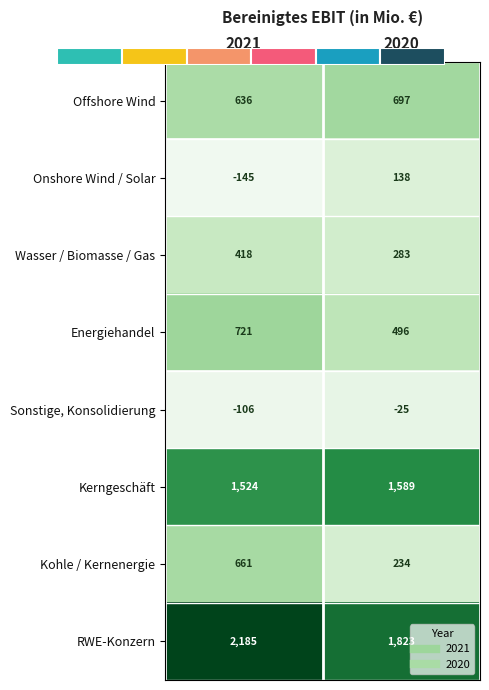

What is the average value of the RWE-Konzern series?

2004